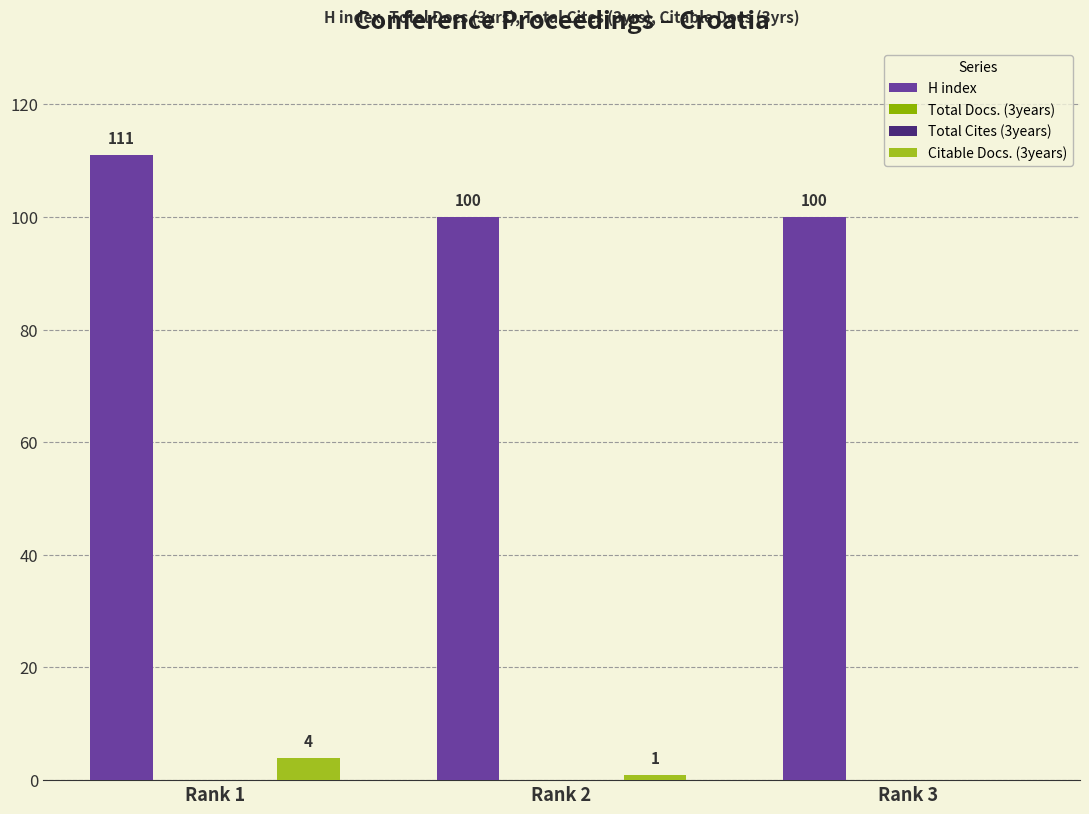

Which series has the widest spread of values?

H index